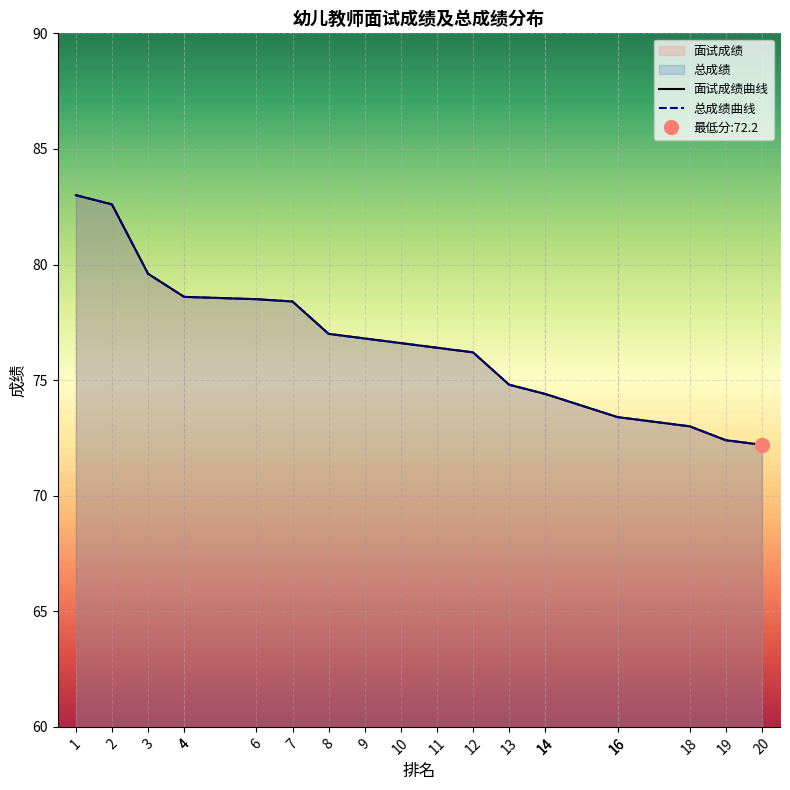

True or false: 面试成绩曲线 and 总成绩曲线 cross at least once.

False